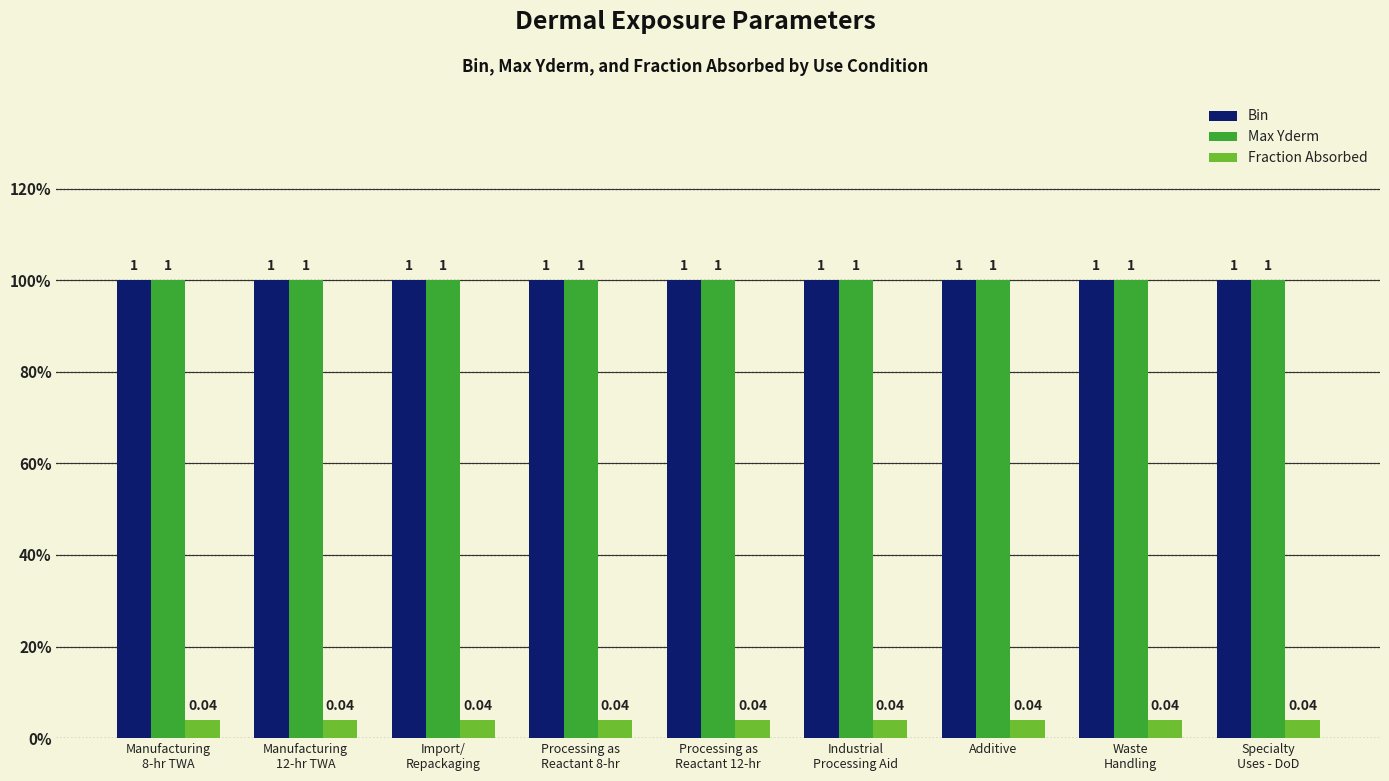

What is the value of the Bin bar at the 5th from the left?

1.0